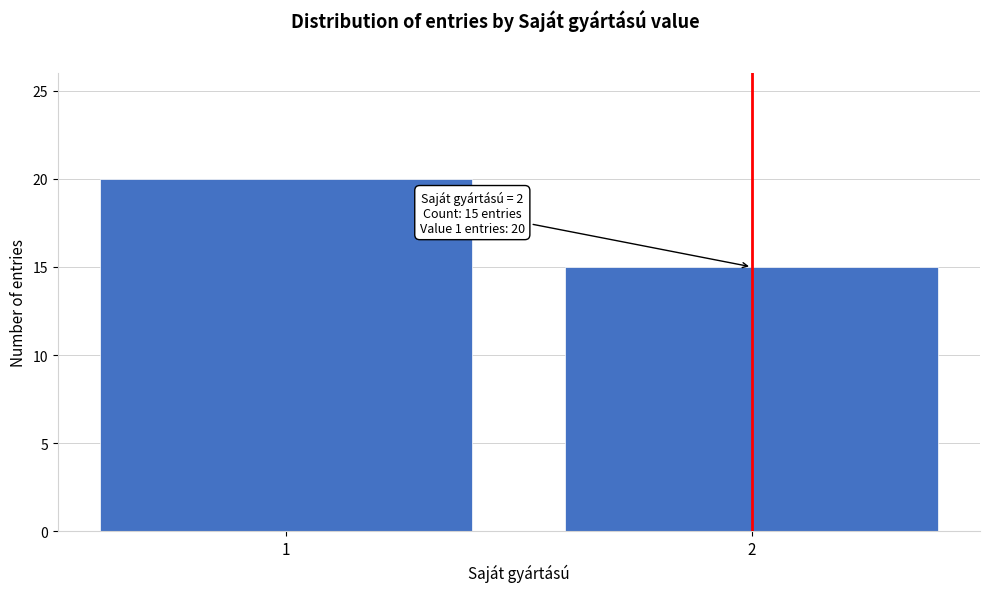

Reading right to left, what are all the values shown in this chart?

15	20